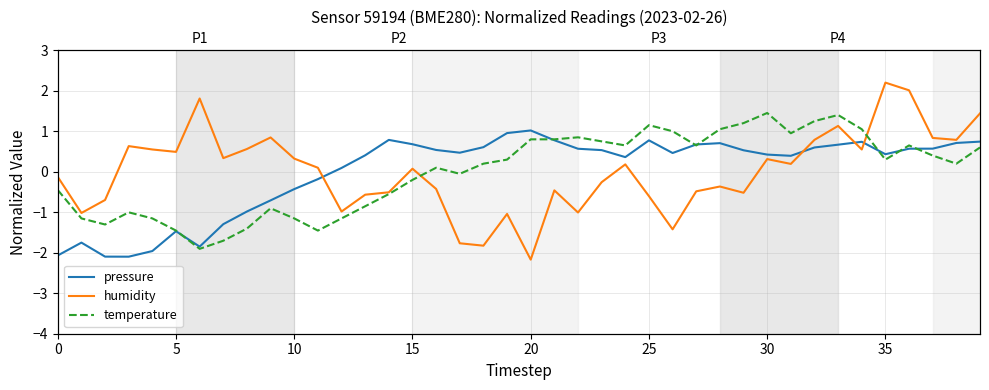

At which label is pressure closest to 0?

12